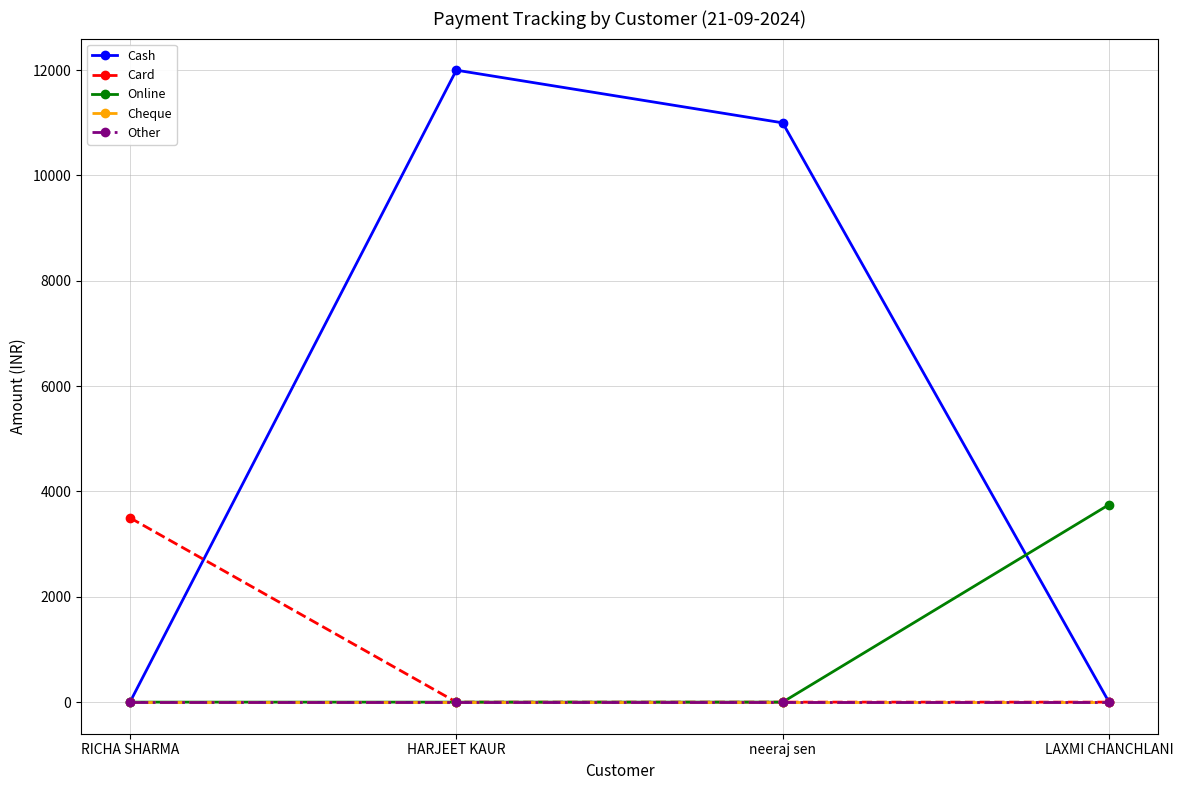

The Cash series shows 6890 at LAXMI CHANCHLANI. True or false?

False